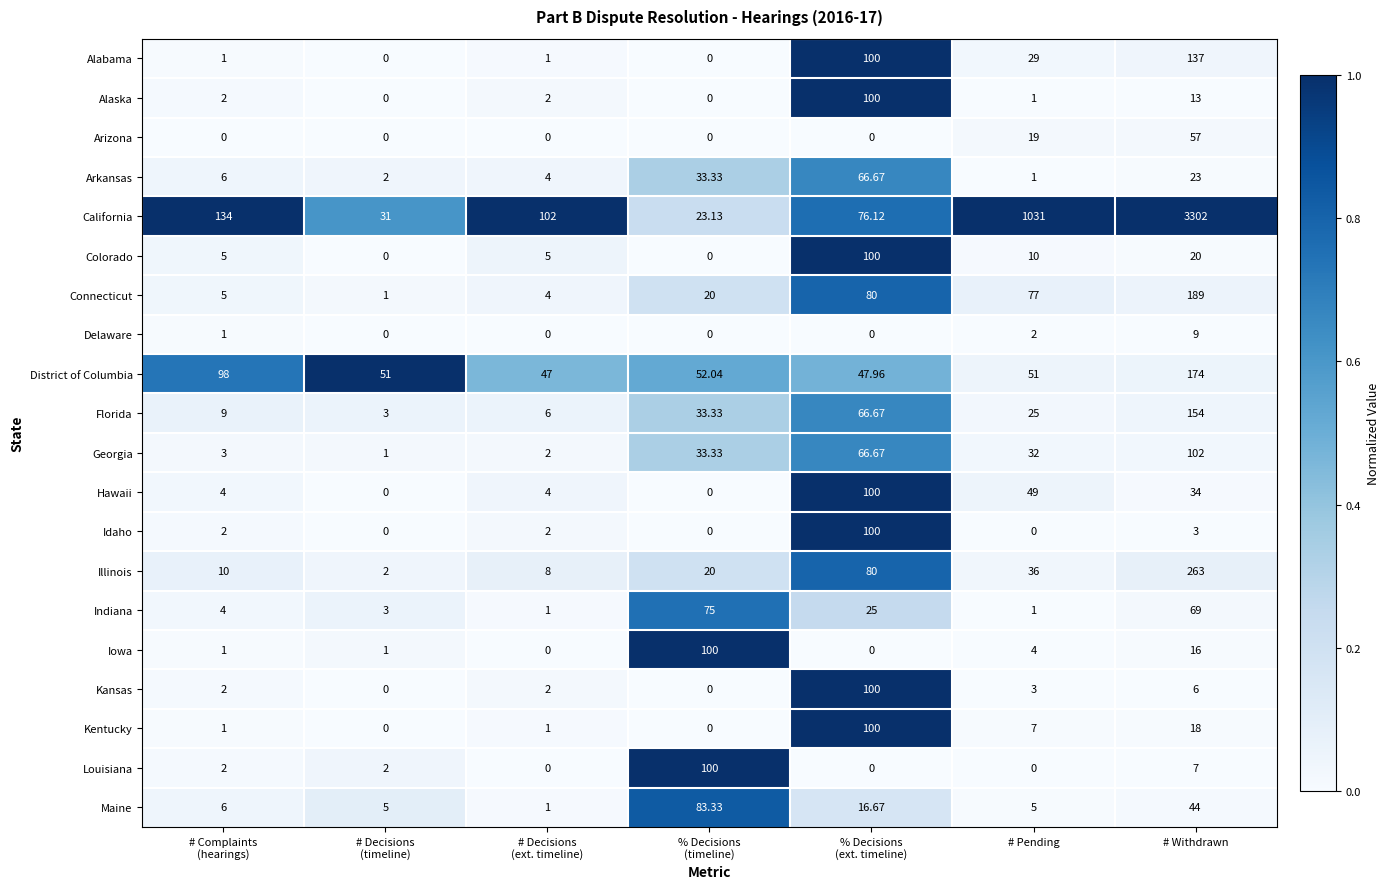

At which category is the sum across all series the highest?

# Withdrawn